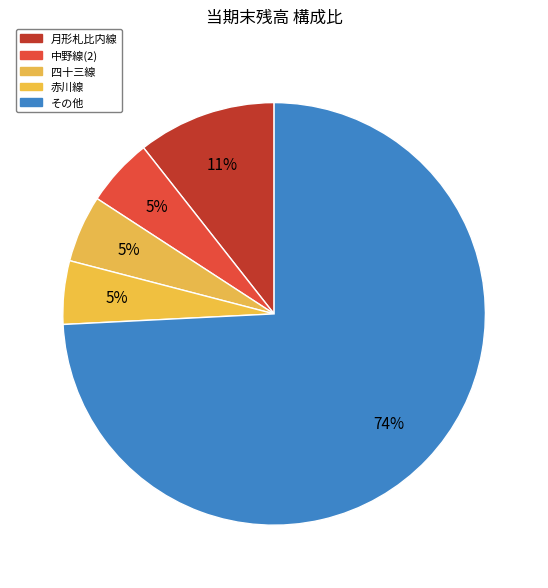

To the nearest percent, what is the average slice percentage?

20%